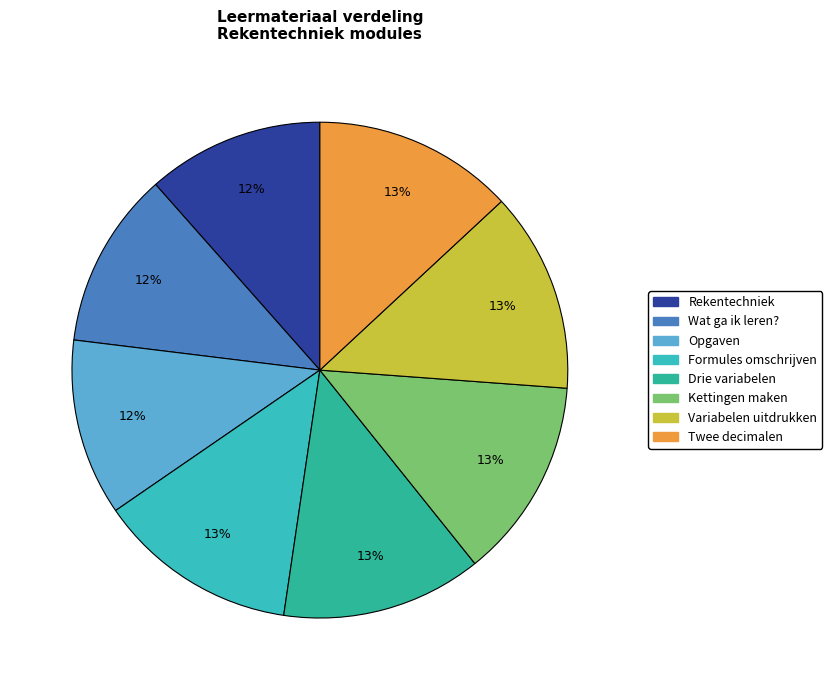

Count the number of slices in the pie.

8